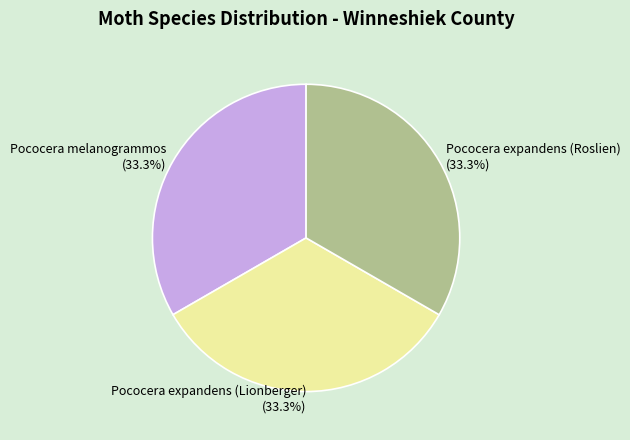

Does Pococera melanogrammos represent more than half of the total?

No